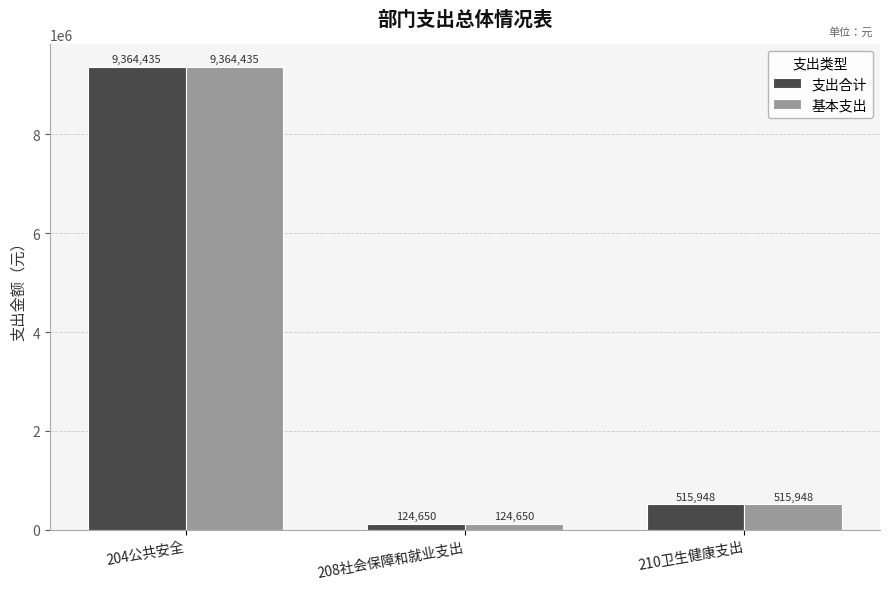

Is it true that 支出合计 equals 515948.2 at 210卫生健康支出?

True